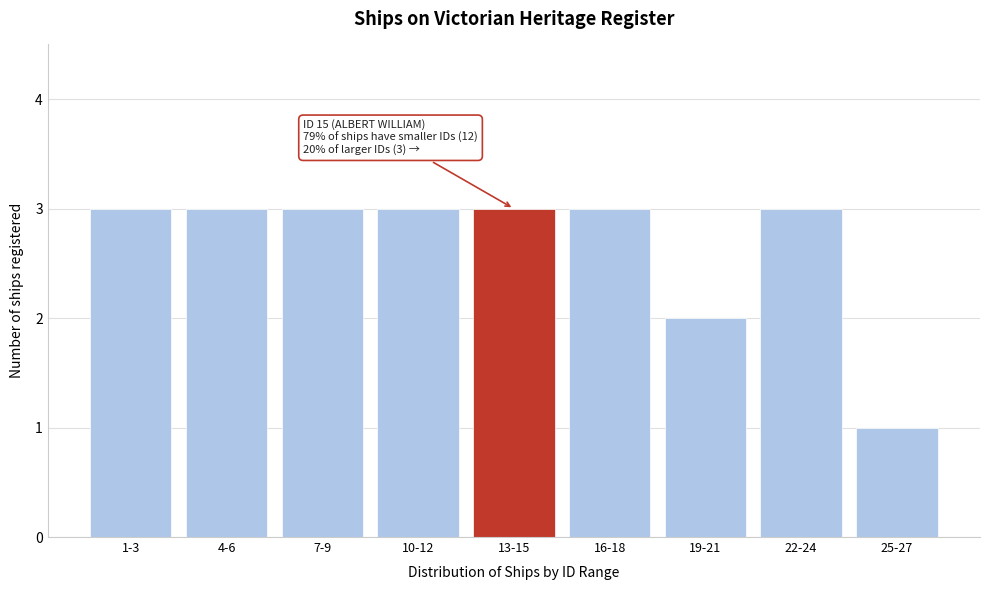

Reading left to right, list all the values displayed in this chart.

3	3	3	3	3	3	2	3	1